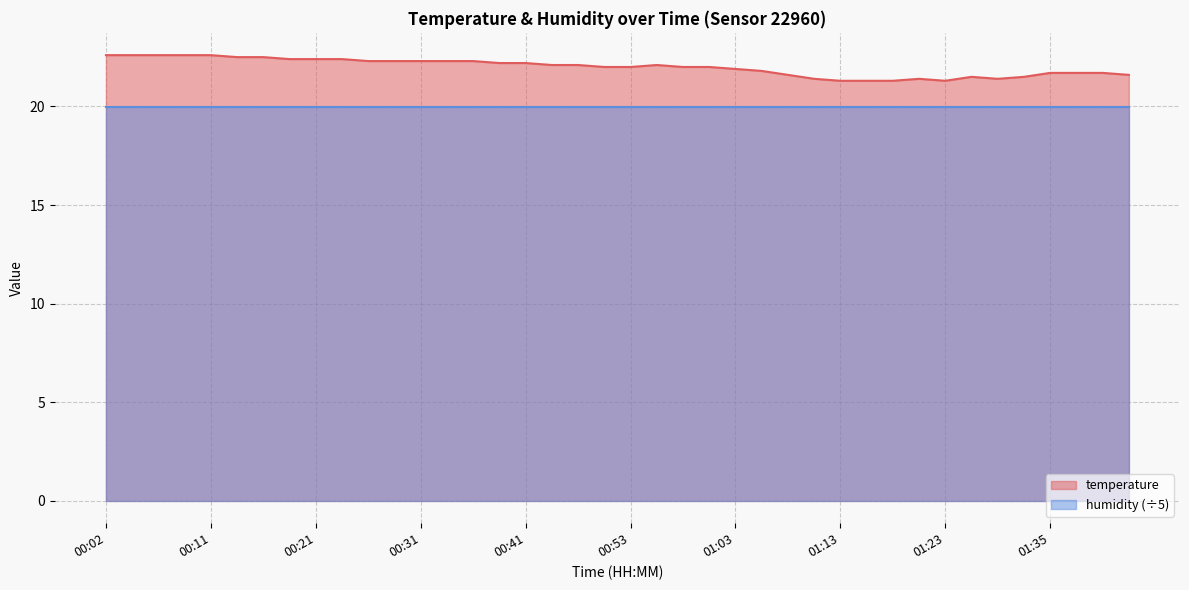

Which has a higher value, 01:40 or 01:10?

01:40